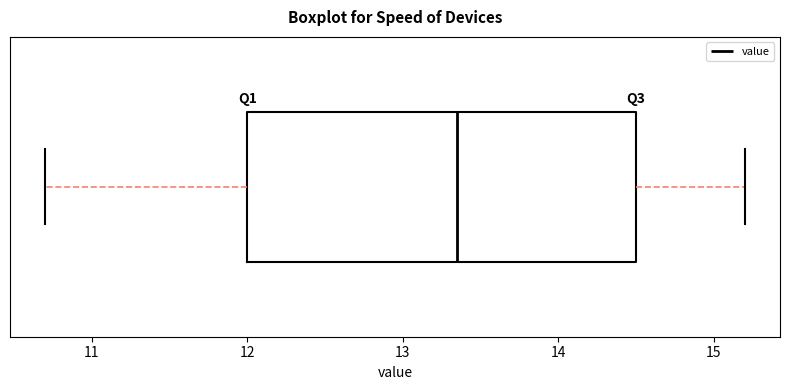

Where does the median line of the box sit on the x-axis? The values are not printed on the chart, so give them approximately, as read against the axis.

13.4